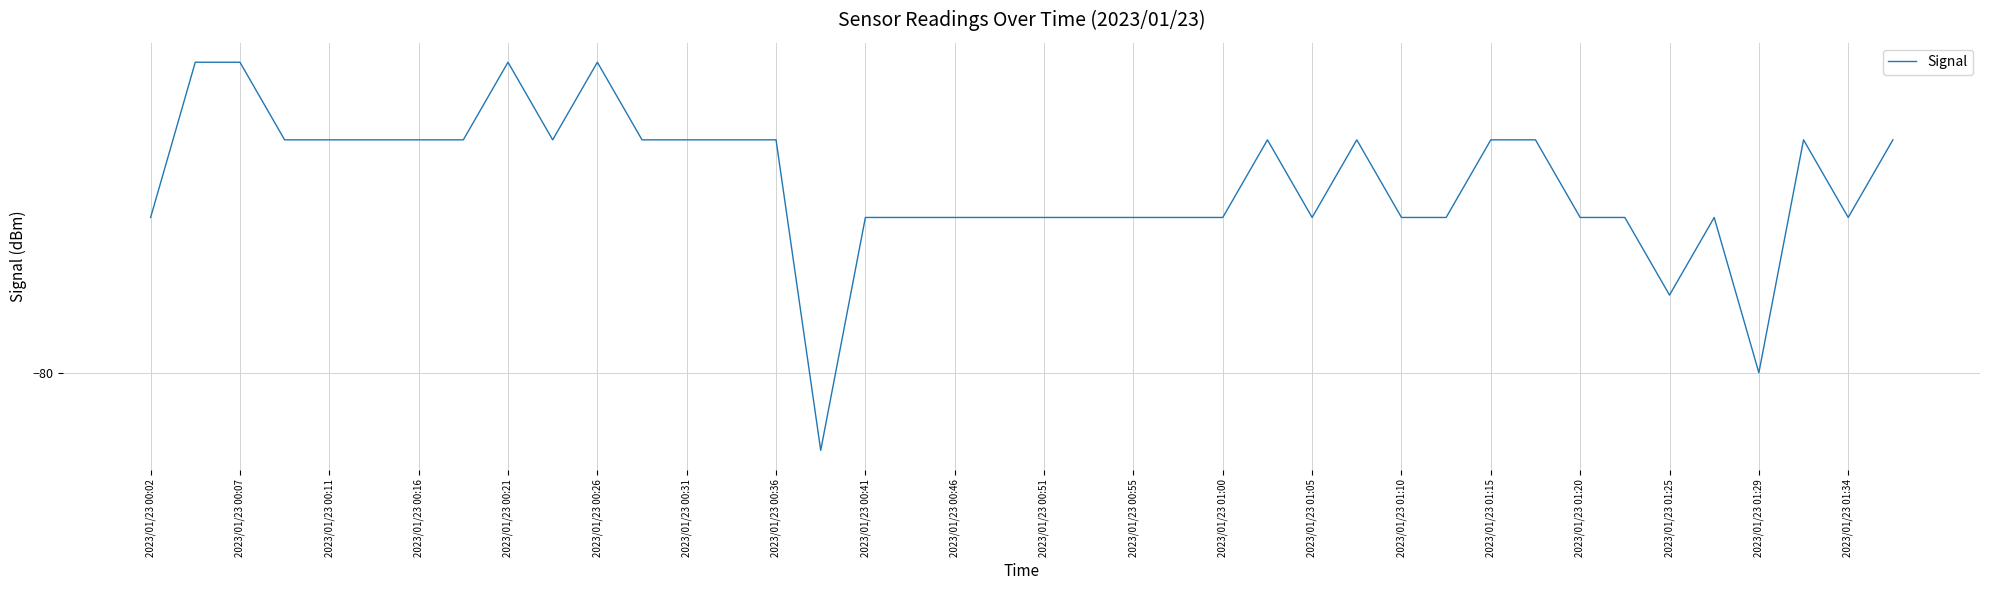

What is the maximum value shown in the chart?

-76